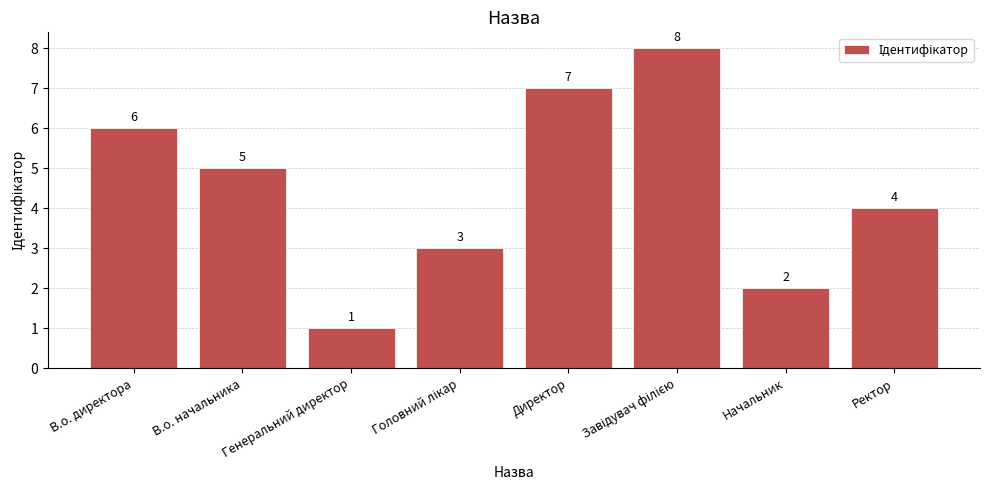

Reading left to right, list all the values displayed in this chart.

6	5	1	3	7	8	2	4